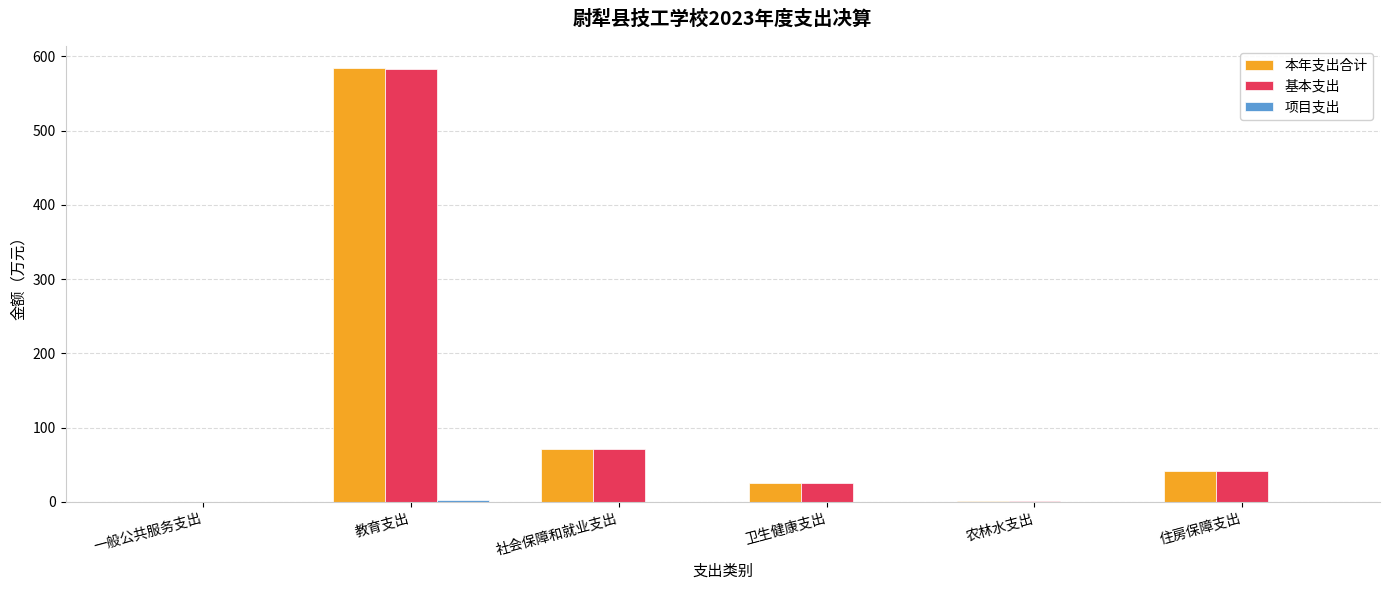

Is it true that 基本支出 equals 582.5 at 教育支出?

True